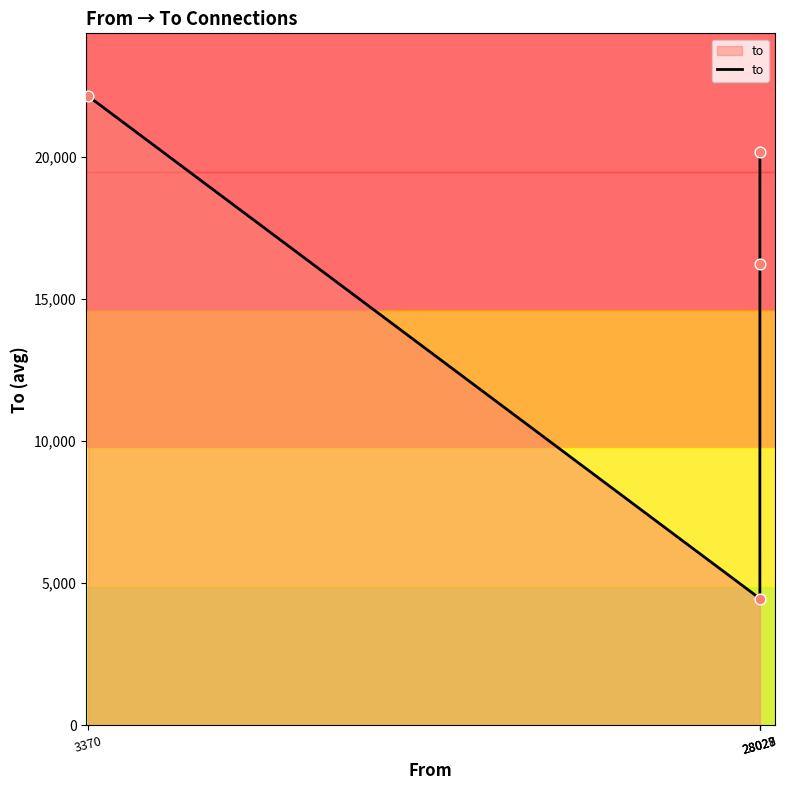

Which has a higher value, 28027 or 3370?

3370